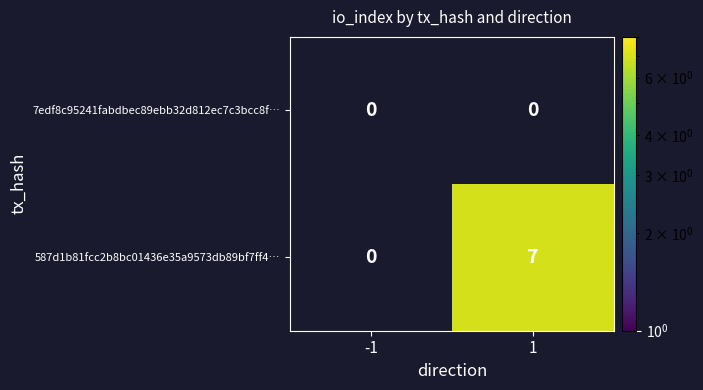

Is the value of 587d1b81fcc2b8bc01436e35a9573db89bf7ff4… at 1 greater than the value of 7edf8c95241fabdbec89ebb32d812ec7c3bcc8f… at -1?

Yes